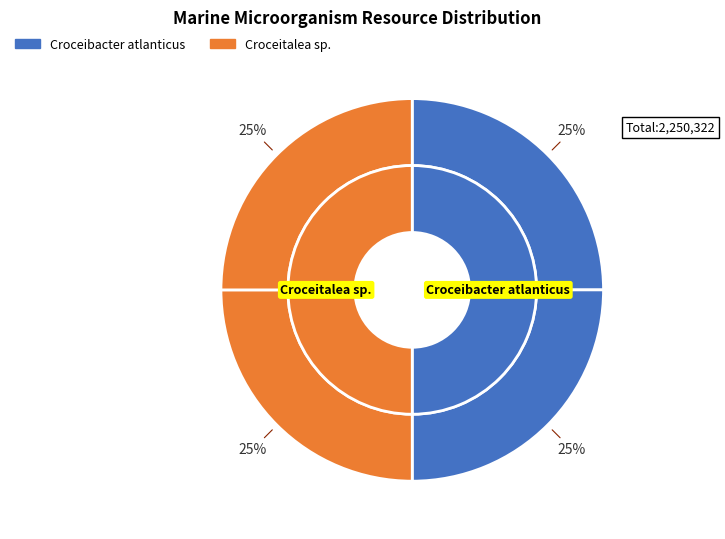

Does Croceibacter atlanticus (RCC4157) represent more than half of the total?

No